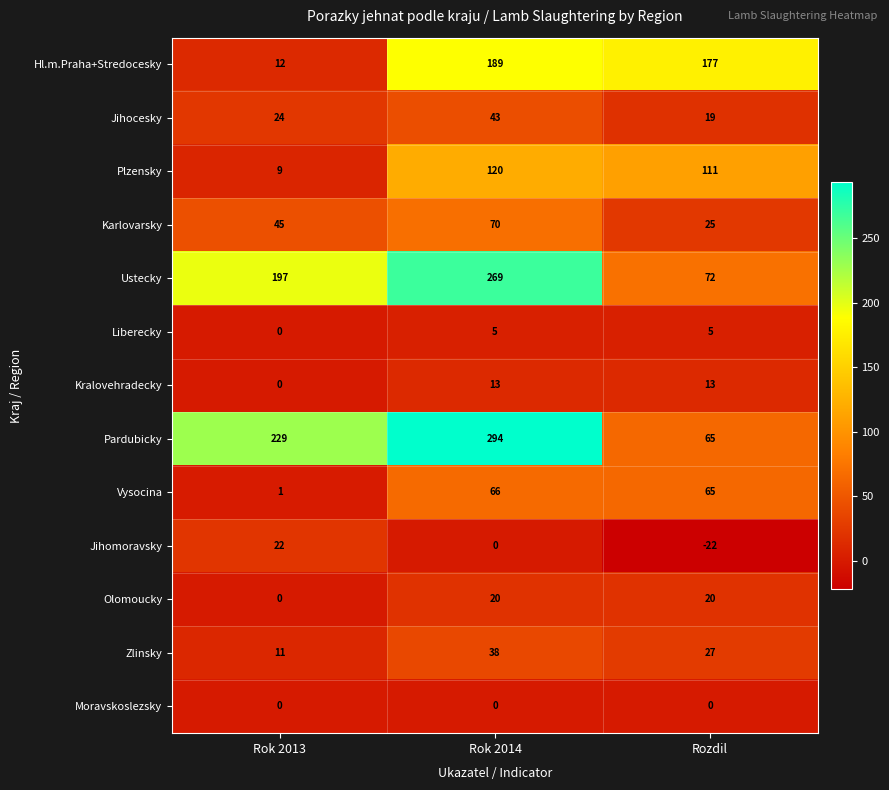

At which label does Kralovehradecky reach its minimum?

Rok 2013